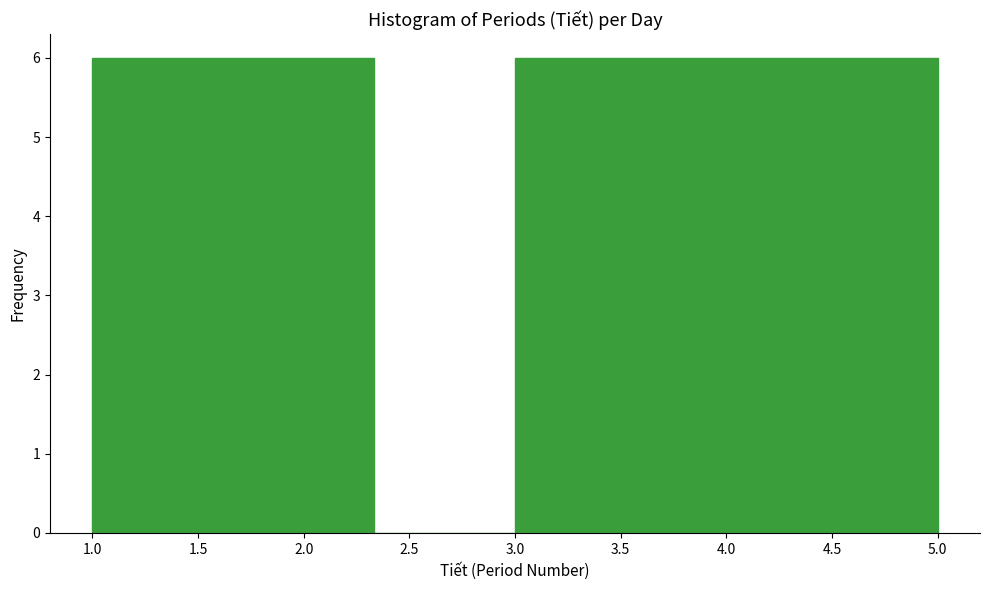

Reading left to right, transcribe this chart: for each bar, give the range it covers on the x-axis and its height. Neither the bar edges nor the heights are printed on the chart, so give them approximately, as read against the axes.

1.00 to 1.65: 6
1.65 to 2.35: 6
2.35 to 3.00: 0
3.00 to 3.65: 6
3.65 to 4.35: 6
4.35 to 5.00: 6